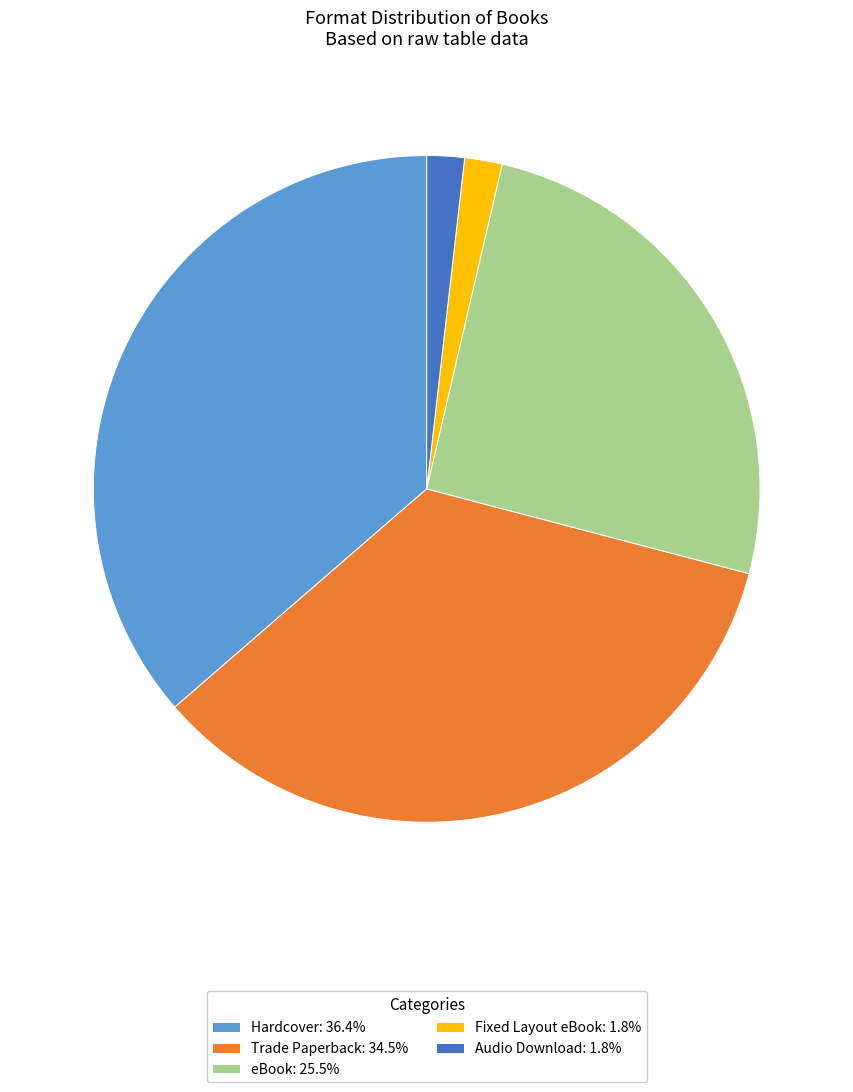

Combined, do Fixed Layout eBook: 1.8% and Trade Paperback: 34.5% account for over 50%?

No